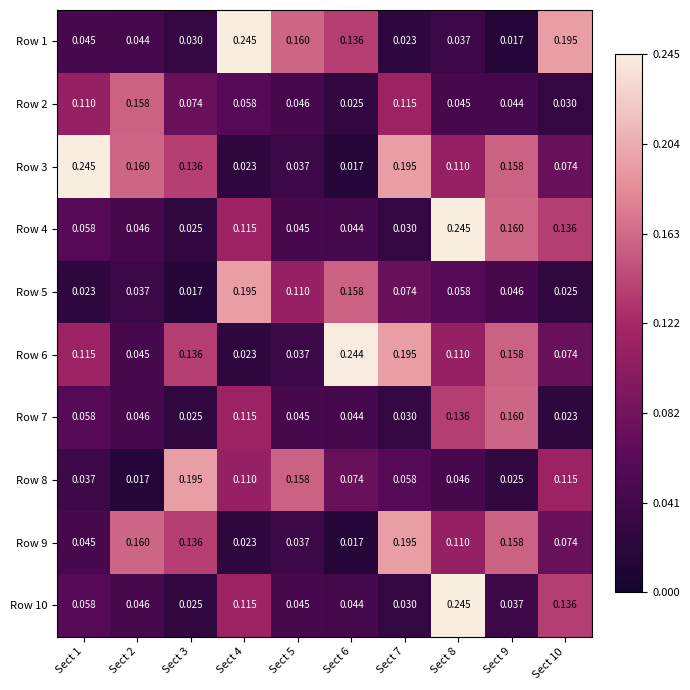

Is the value of Row 3 at Sect 4 greater than the value of Row 9 at Sect 6?

Yes